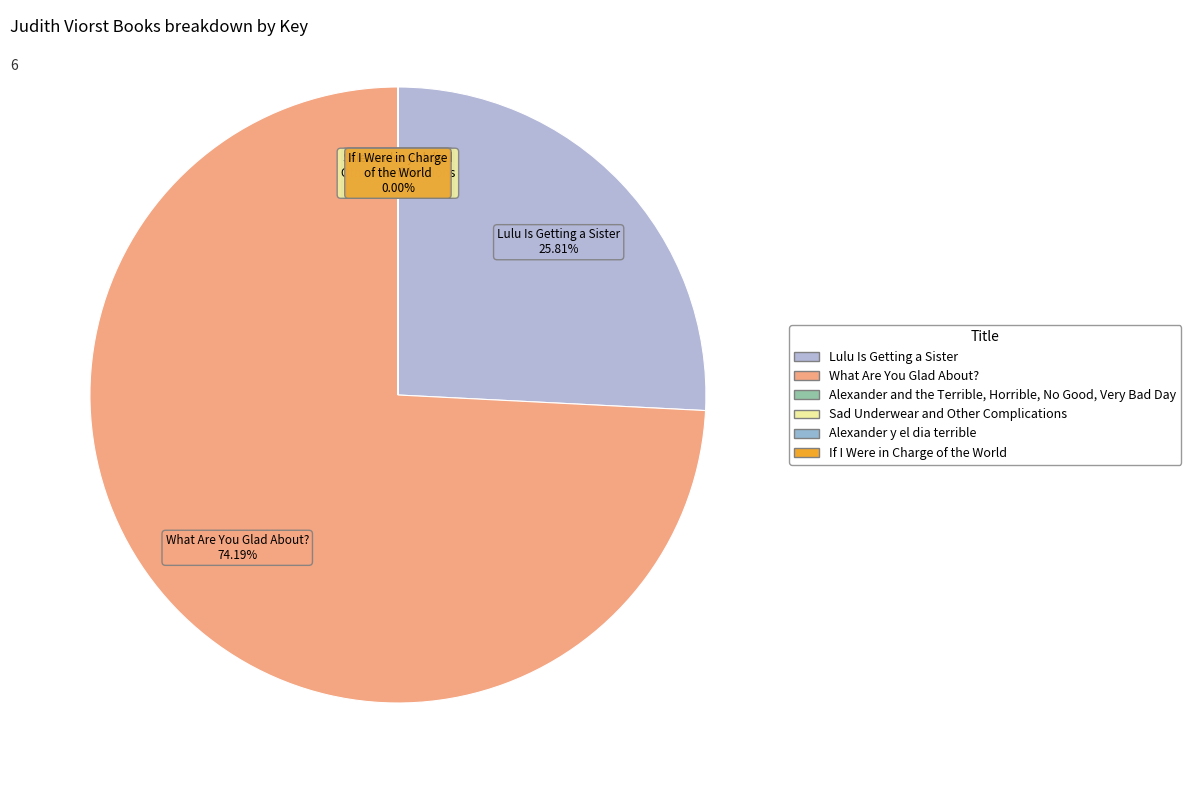

Which category has the smallest portion of the pie?

If I Were in Charge of the World